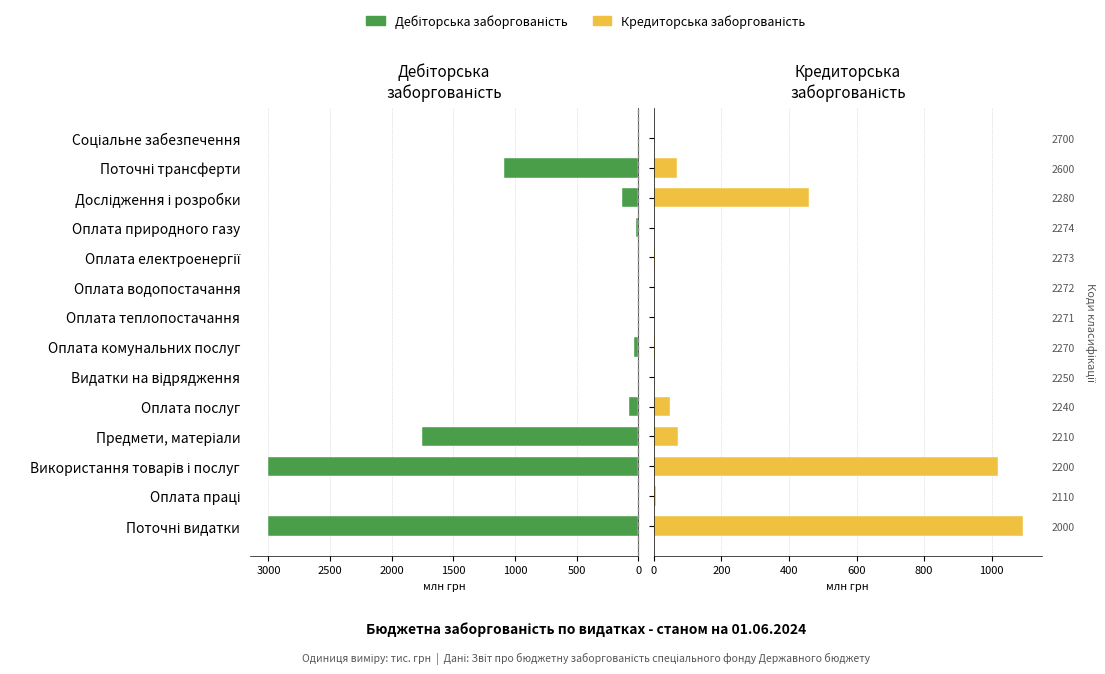

What is the maximum value for Кредиторська заборгованість (кін. періоду)?

1093.9